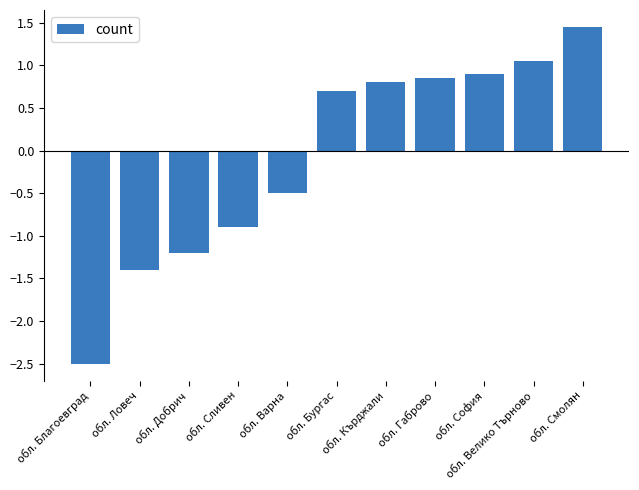

Count the number of categories in the chart.

11